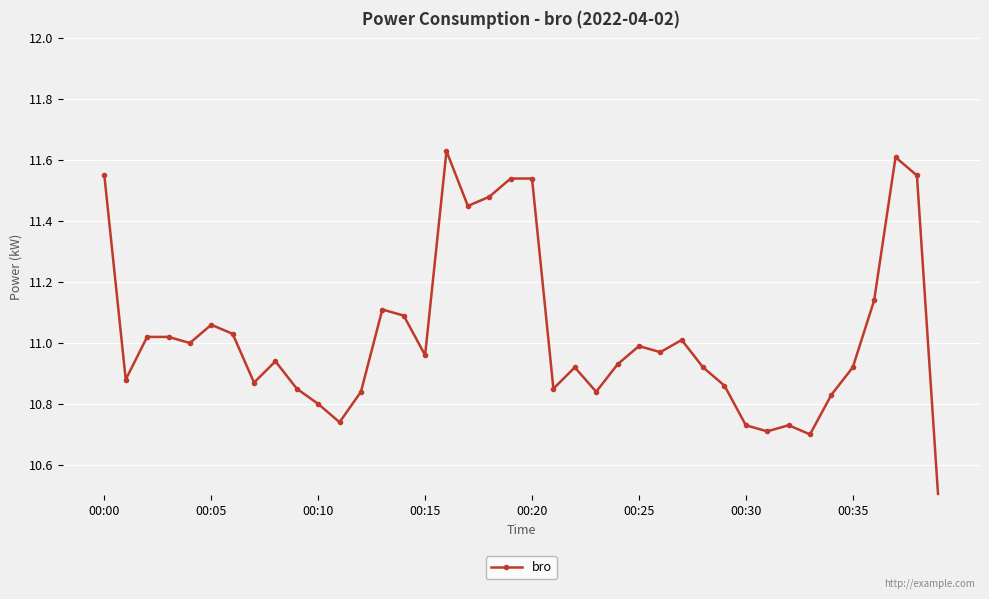

What is the difference between the maximum and second lowest values?

0.9